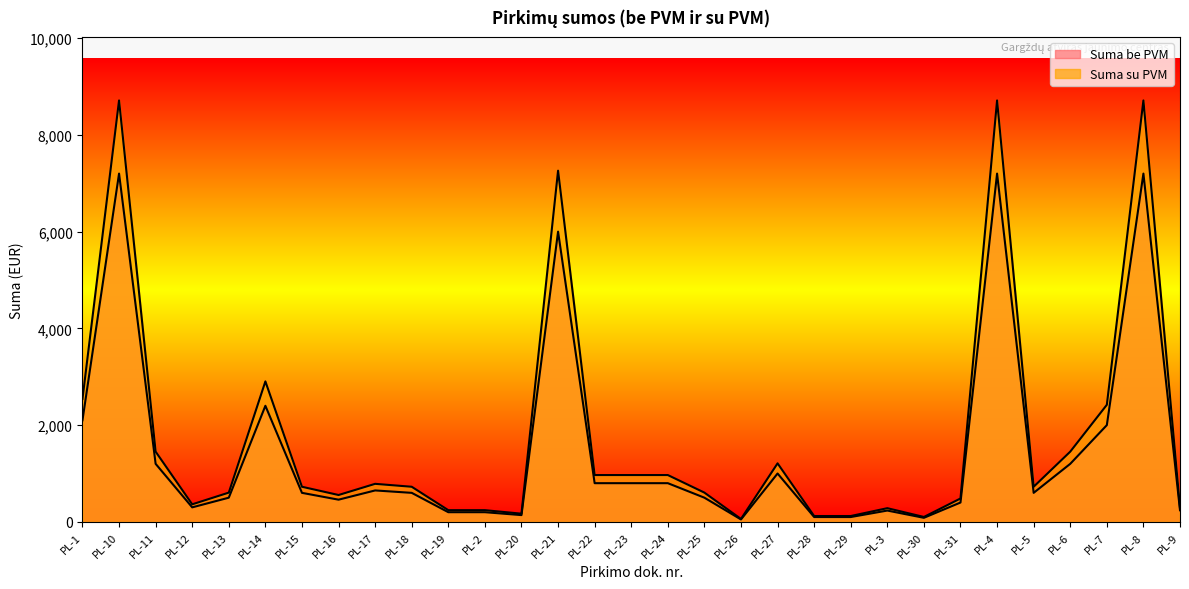

How many values in the Suma be PVM series exceed 600?

14